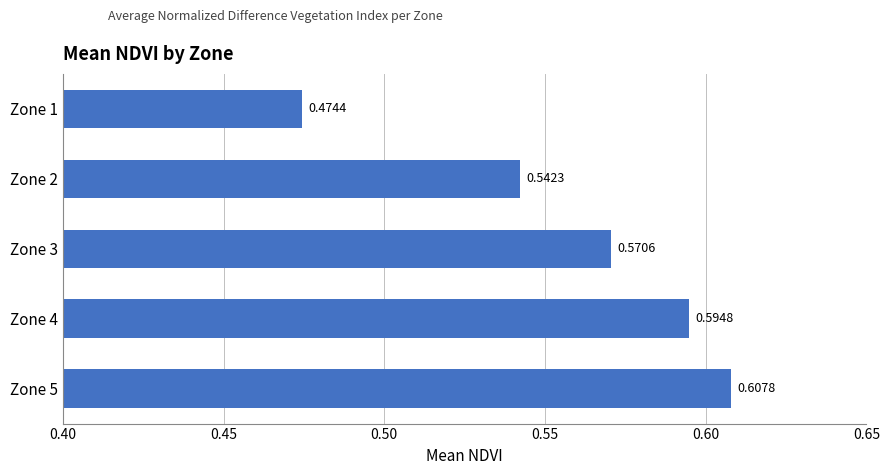

What is the sum of all values?

2.8